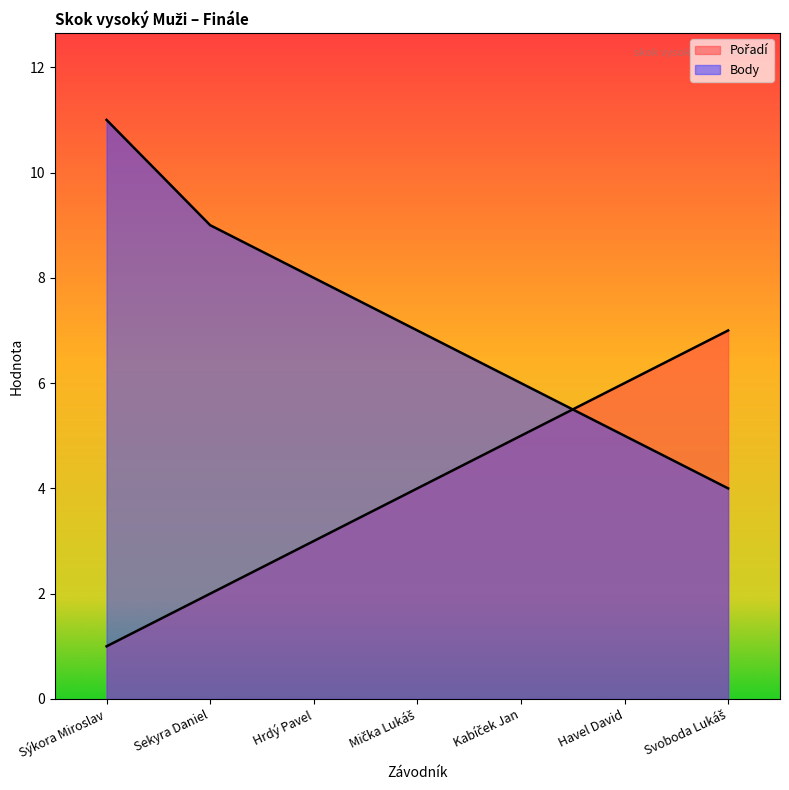

What position from the right is Hrdý Pavel?

5